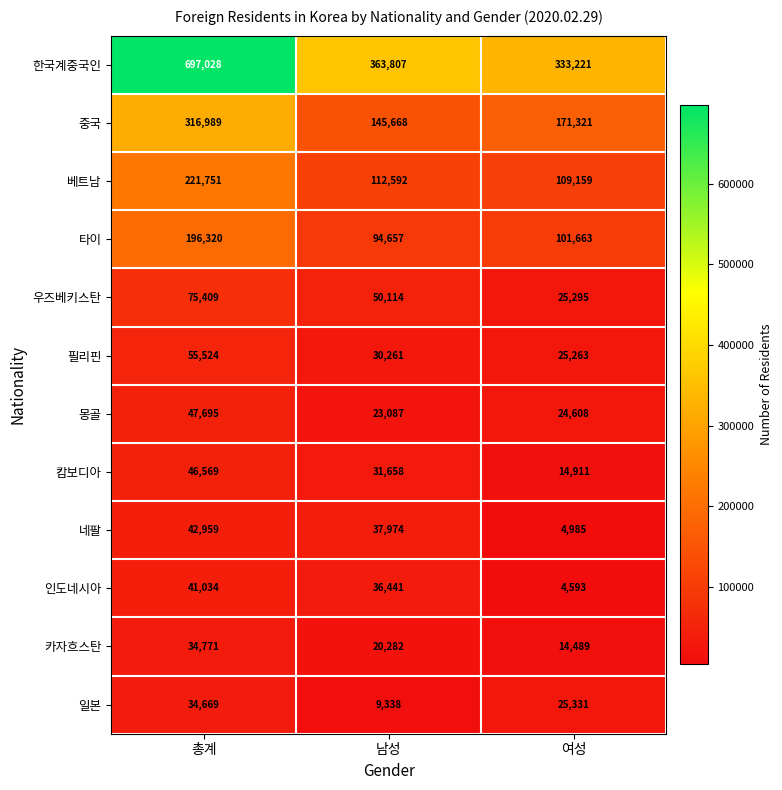

At how many categories does at least one series exceed 432957?

1